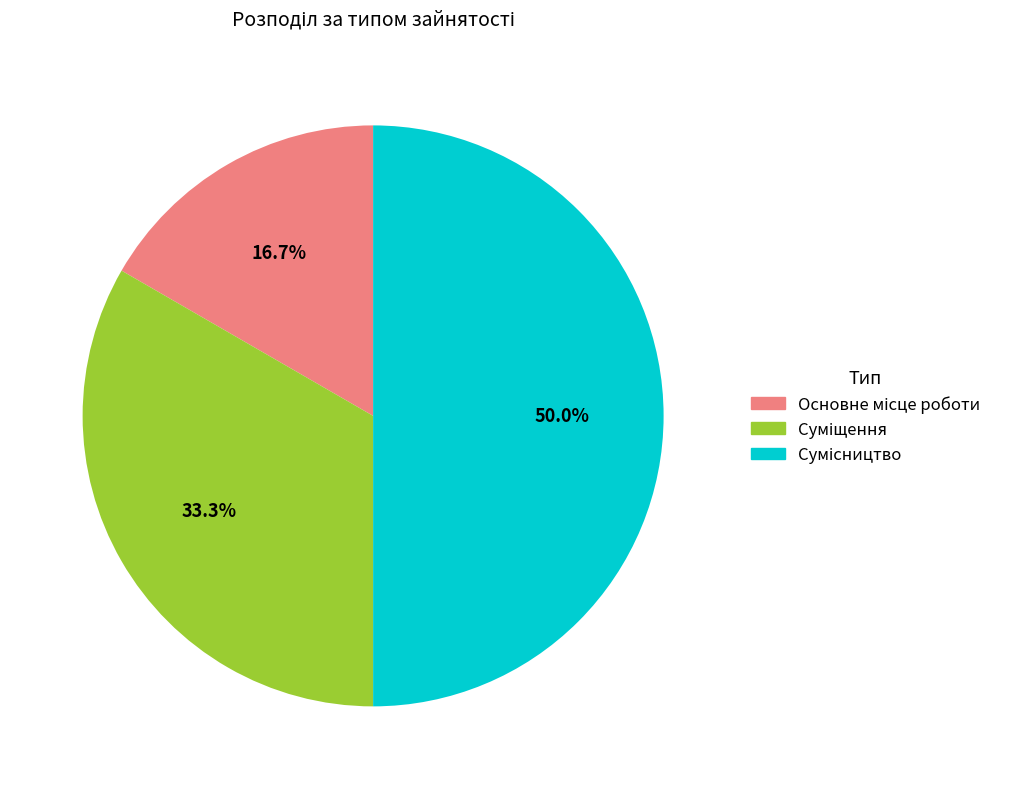

True or false: Основне місце роботи accounts for 9% of the total.

False